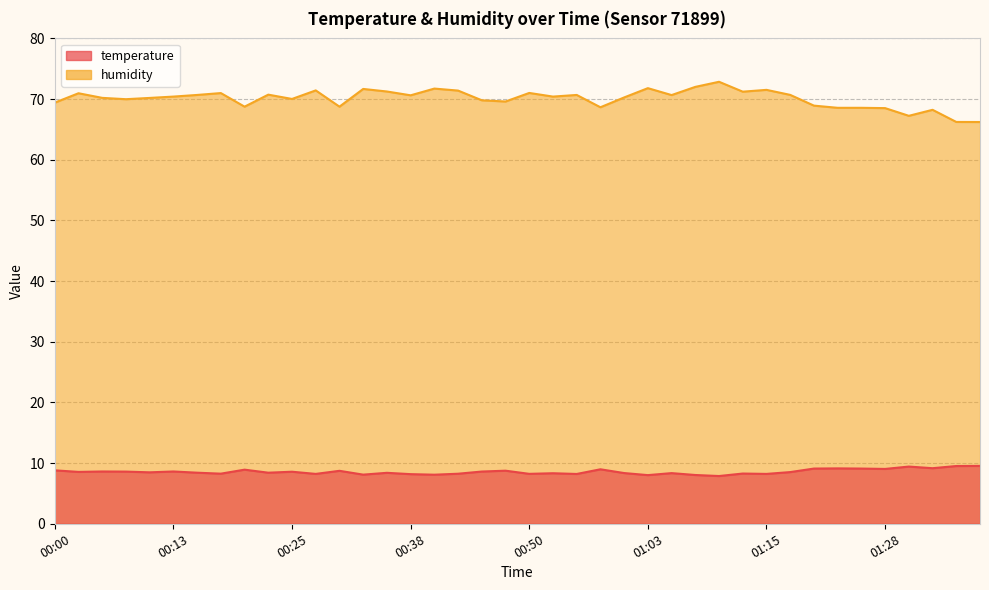

Count the number of categories in the chart.

40